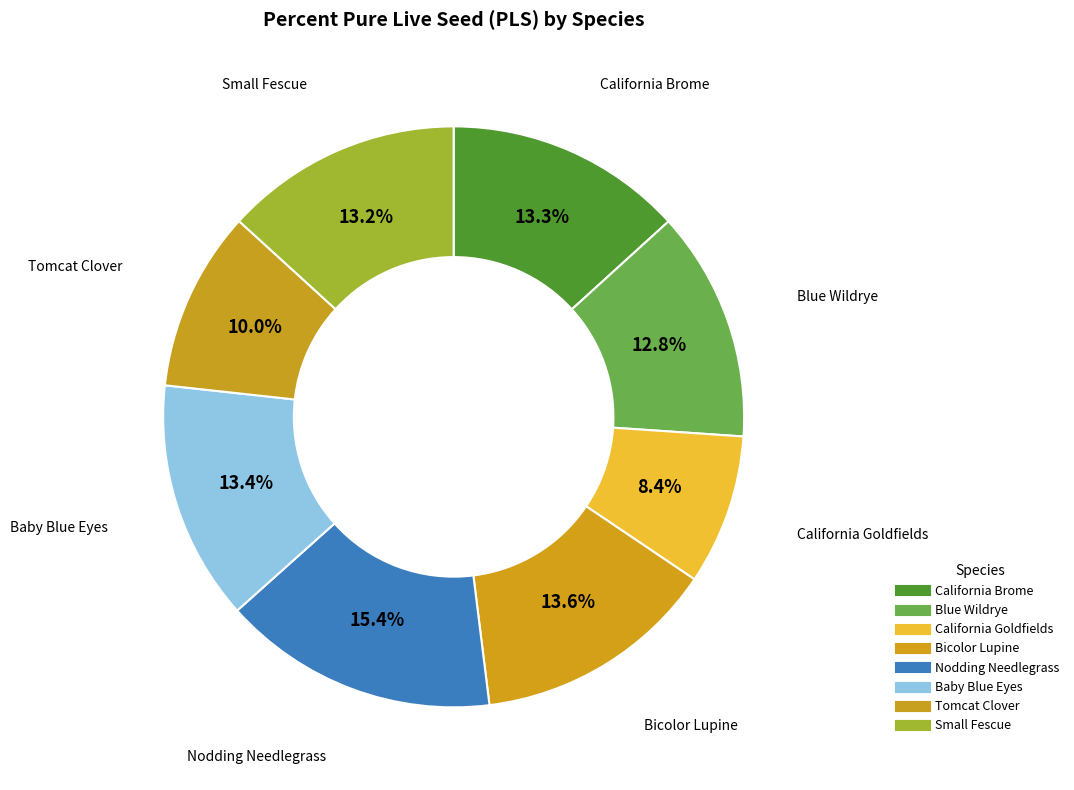

Which category has the biggest portion of the pie?

Nodding Needlegrass